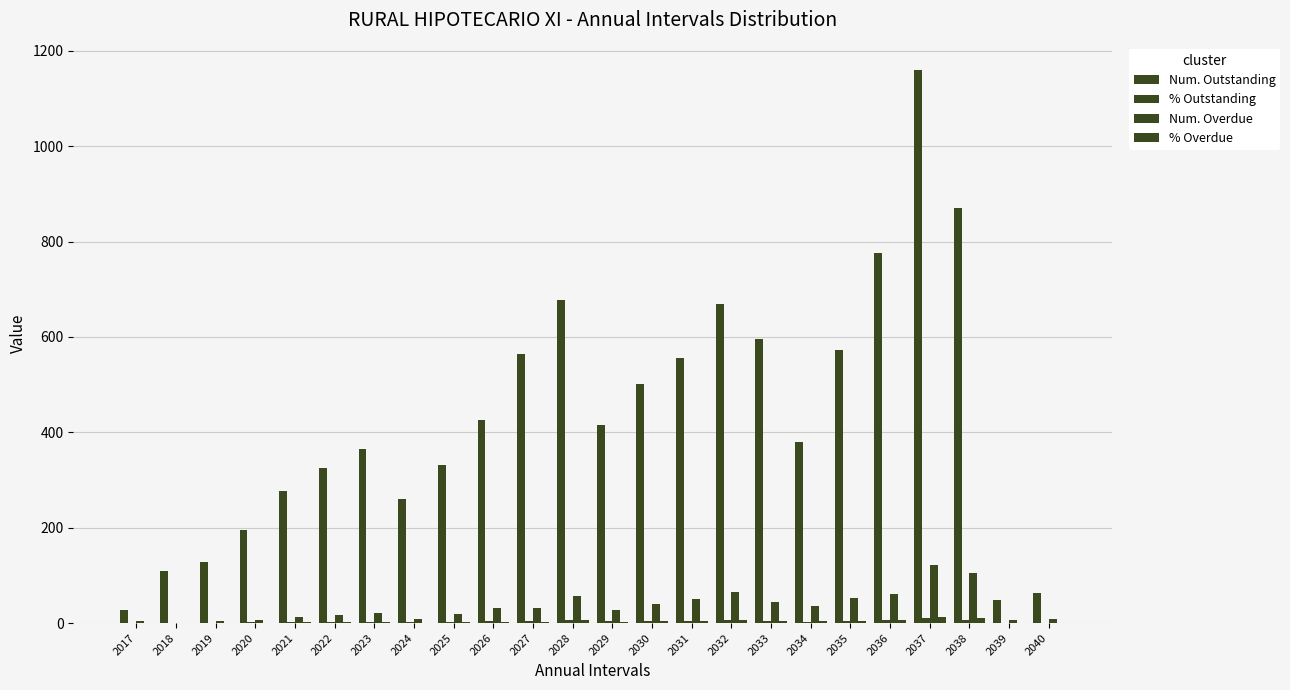

What is the difference between the second highest and minimum values in the % Overdue series?

10.5